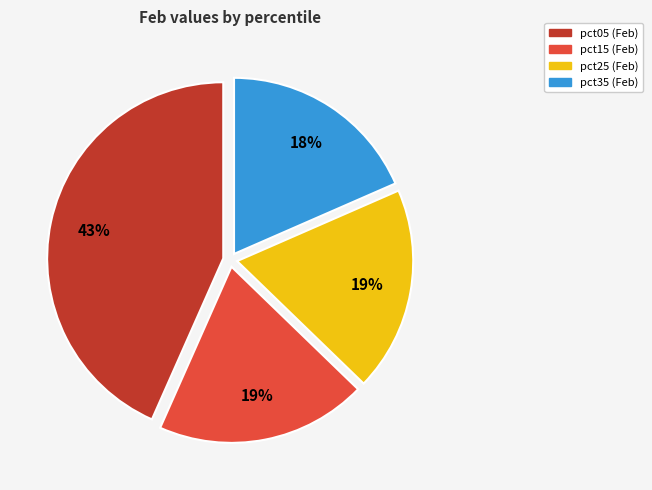

To the nearest percent, what is the difference between the largest and smallest slice percentages?

25%